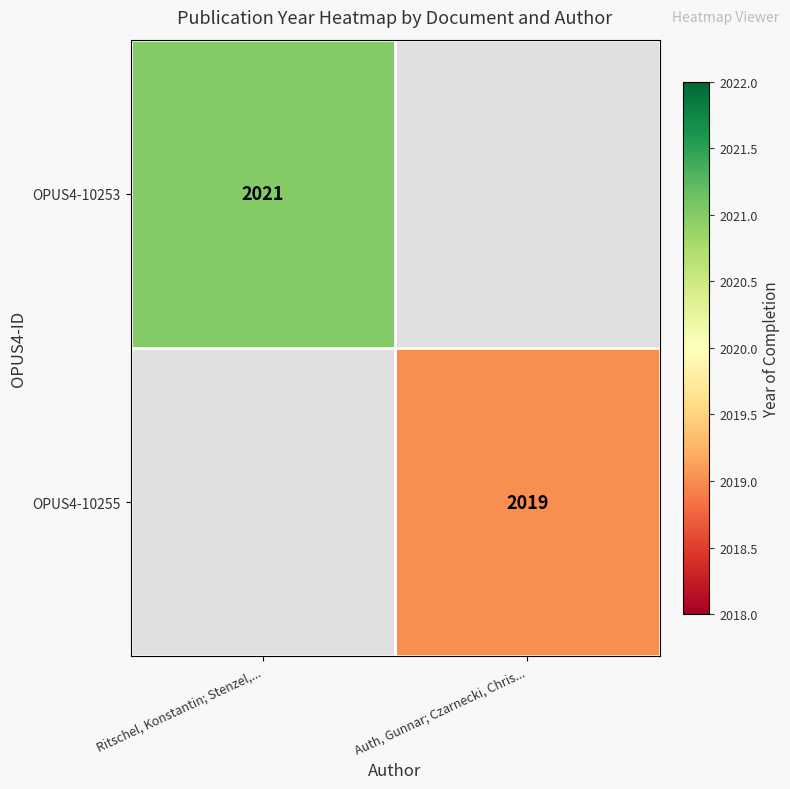

The value of OPUS4-10255 at Auth, Gunnar; Czarnecki, Chris... is 1129. True or false?

False